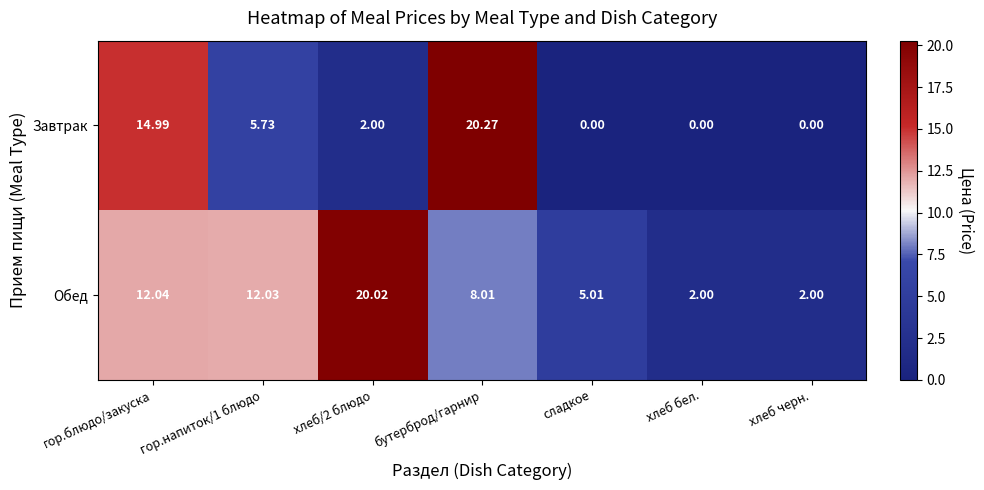

At which category is the sum across all series the highest?

бутерброд/гарнир